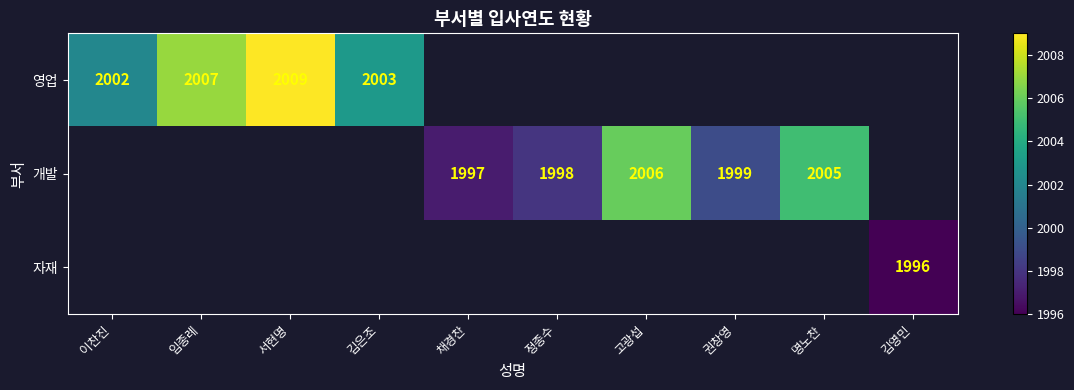

Is it true that 영업 equals 420 at 김은조?

False